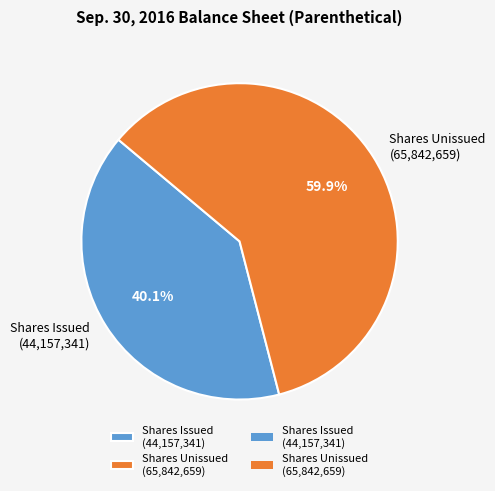

Rank the categories by value from highest to lowest.

Shares Unissued (65,842,659), Shares Issued (44,157,341)